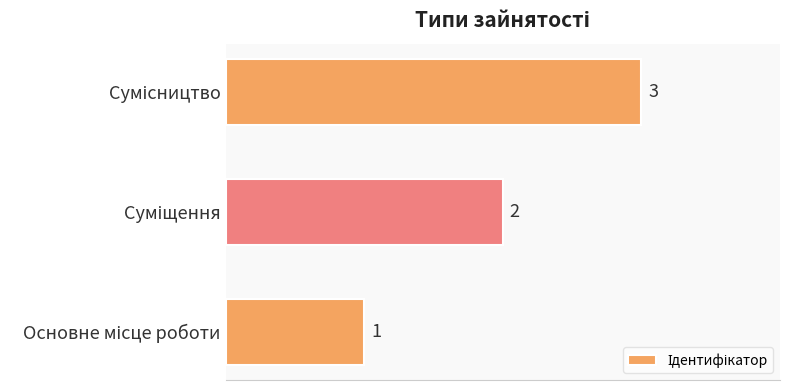

How many values are between 1 and 3?

3